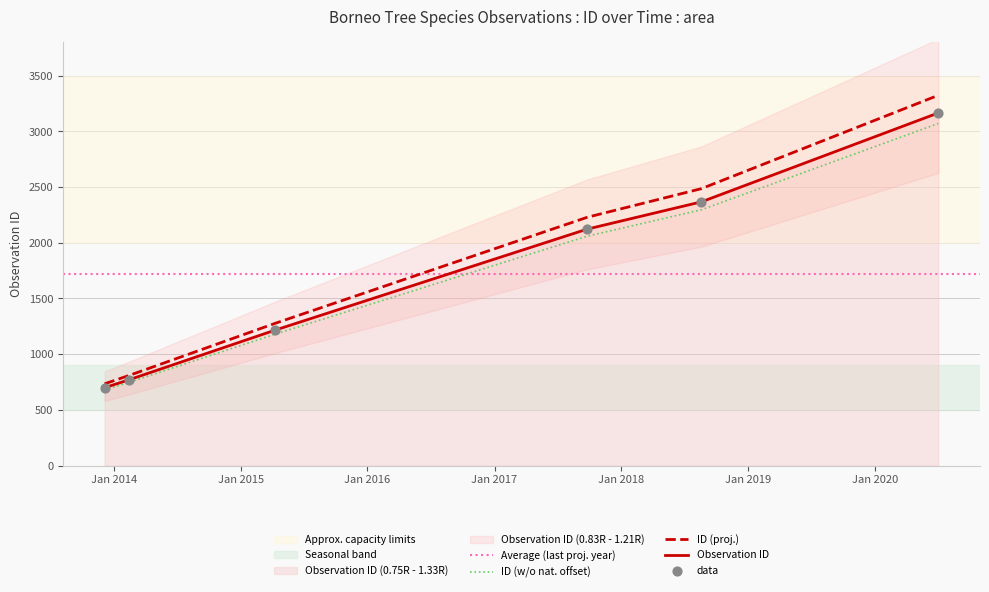

What is the ratio of the value at 2013-12-05 to the value at 2017-09-25?

0.3